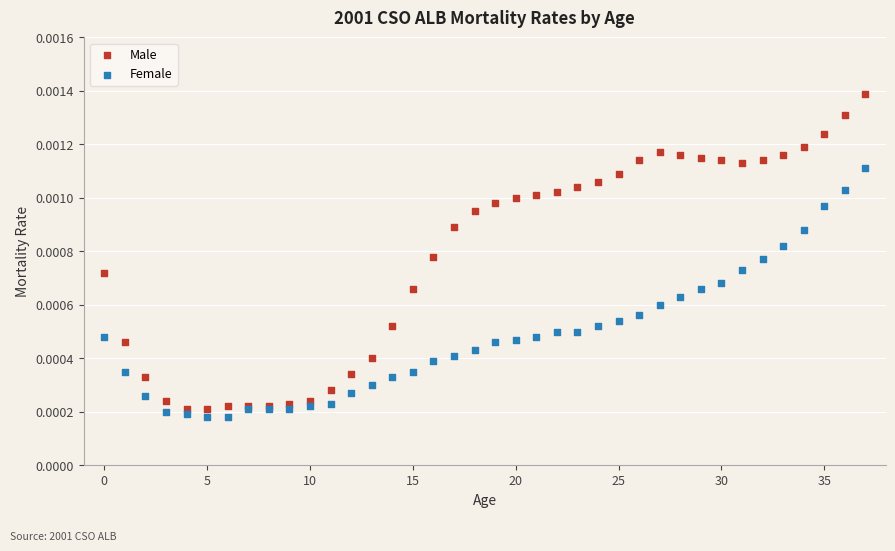

Which series reaches the minimum Y coordinate?

Female